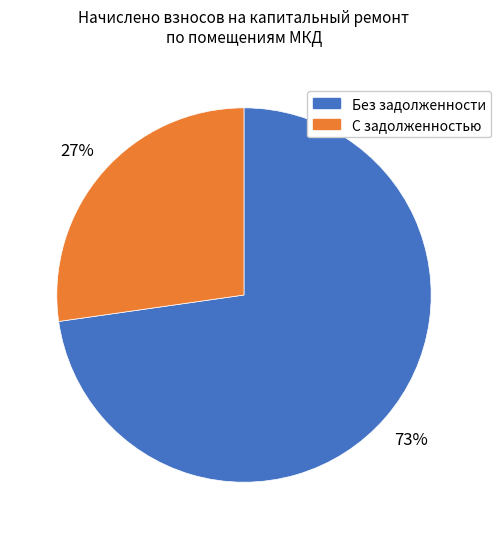

Does any single category account for the majority?

Yes